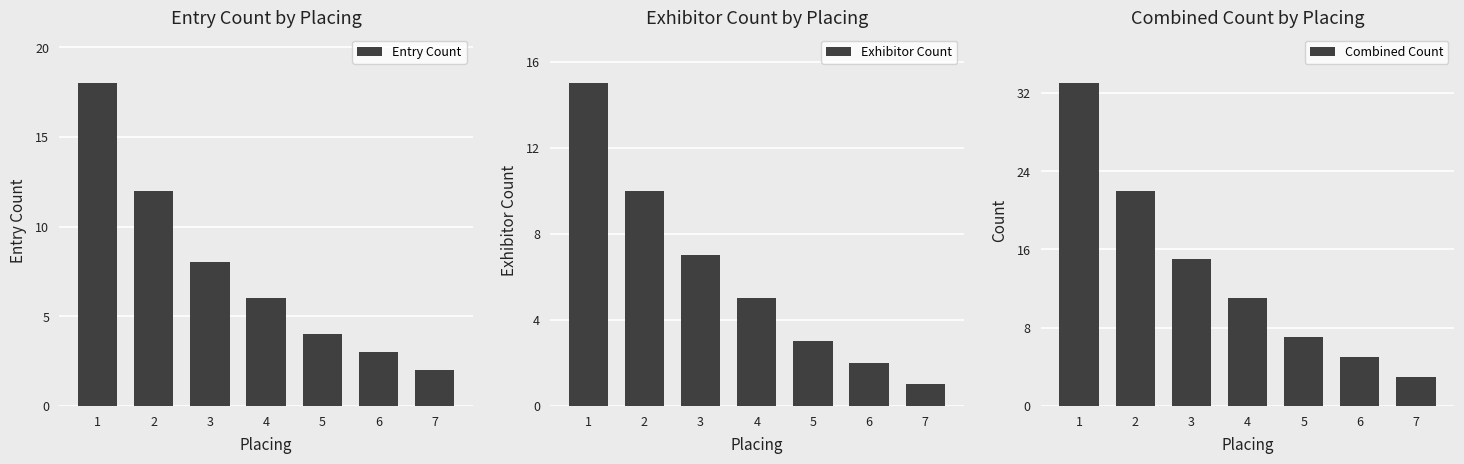

At which category is the sum across all series the highest?

1